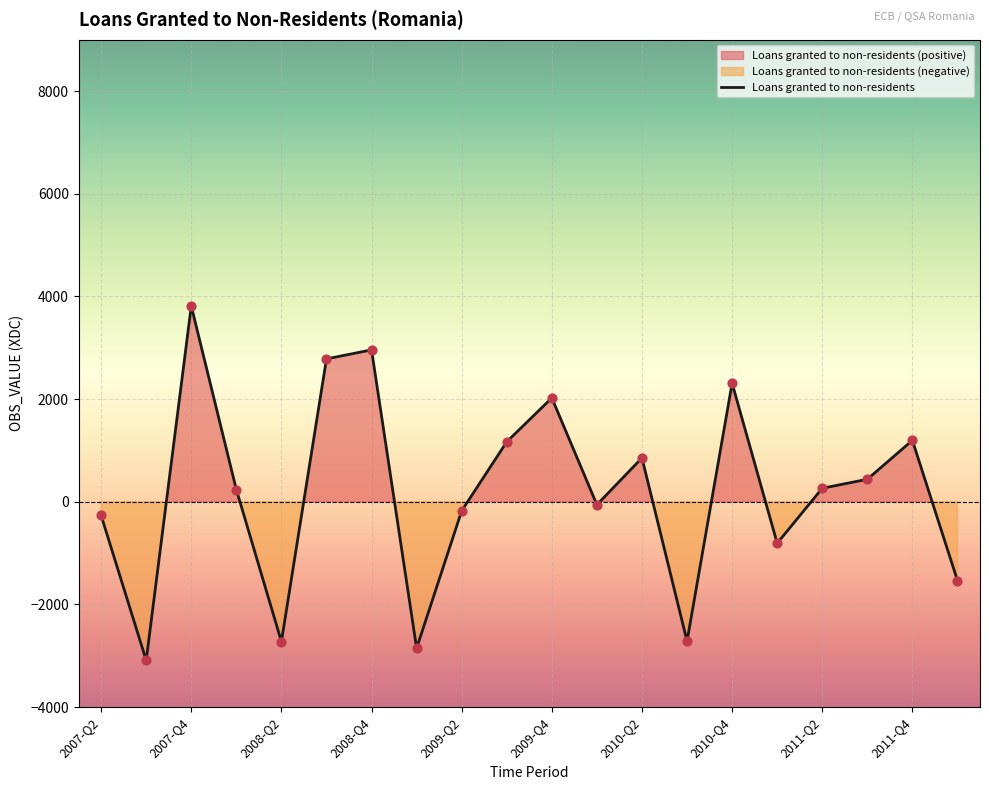

What is the change in value from 2007-Q3 to 2012-Q1?

+1554.8